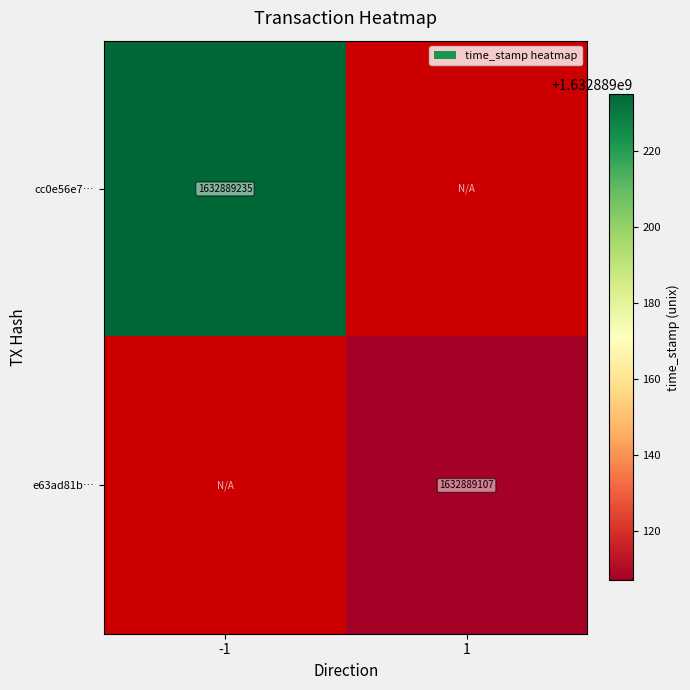

Reading left to right, transcribe all the data shown in this chart.

cc0e56e77c63c993120391cc8adae2467bde237: -1=1632889235	1=0
e63ad81b86f31c92a1c85c8badc1267b4baa252: -1=0	1=1632889107